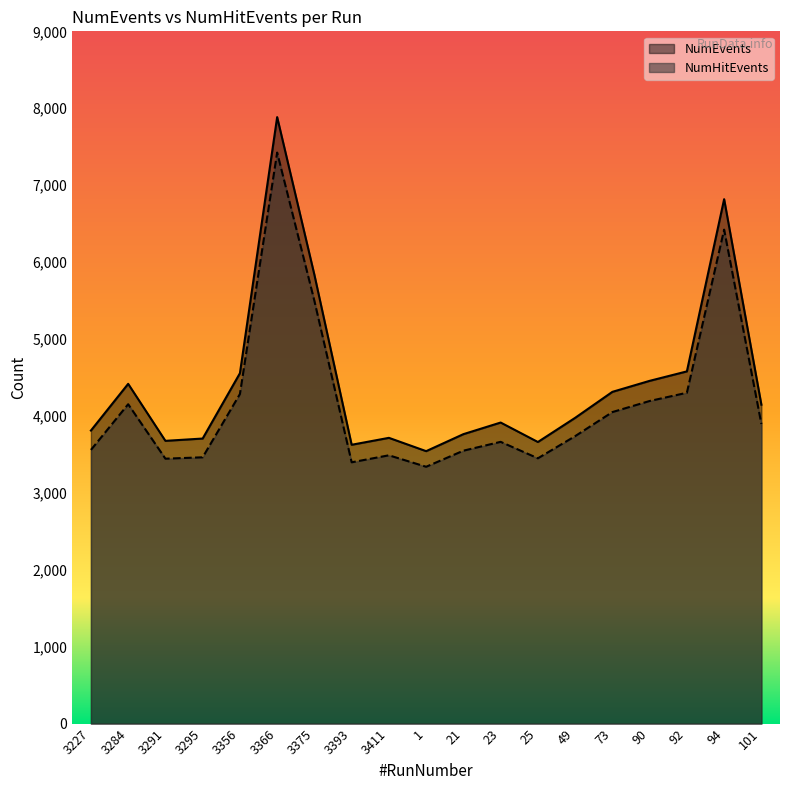

At which category does NumHitEvents reach its first local peak?

3284